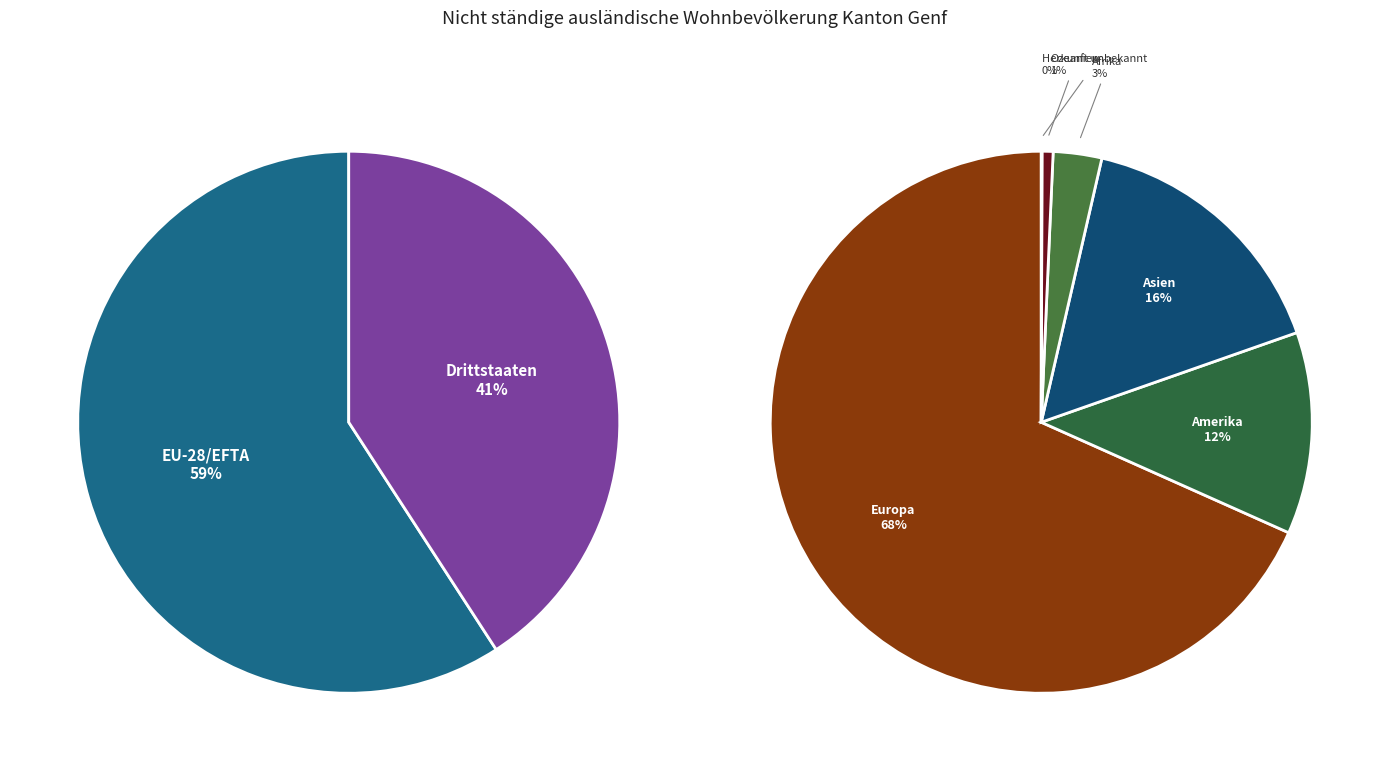

Is the sum of Asien and Ozeanien greater than half?

No